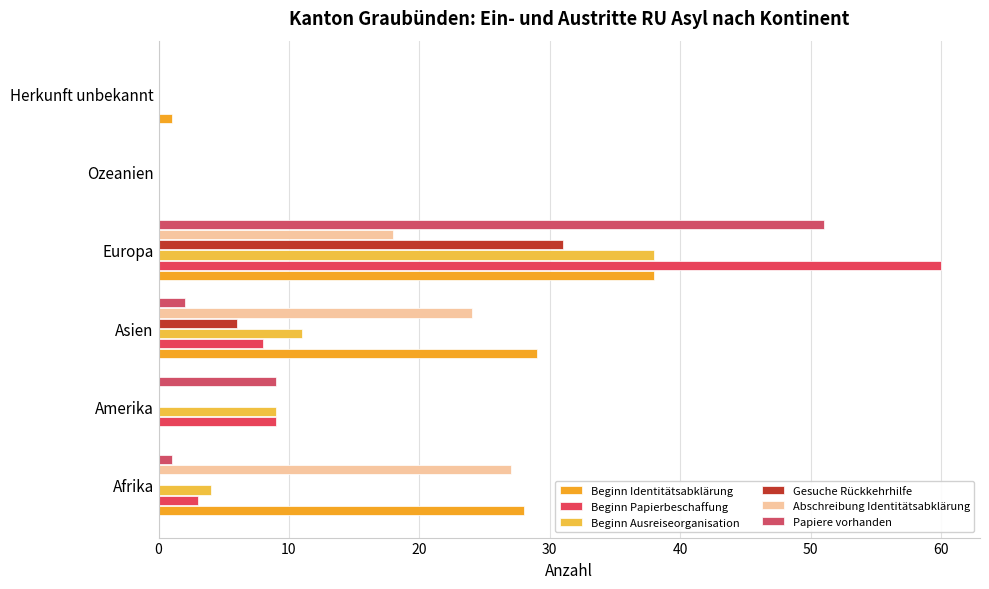

How many series are shown in this chart?

6